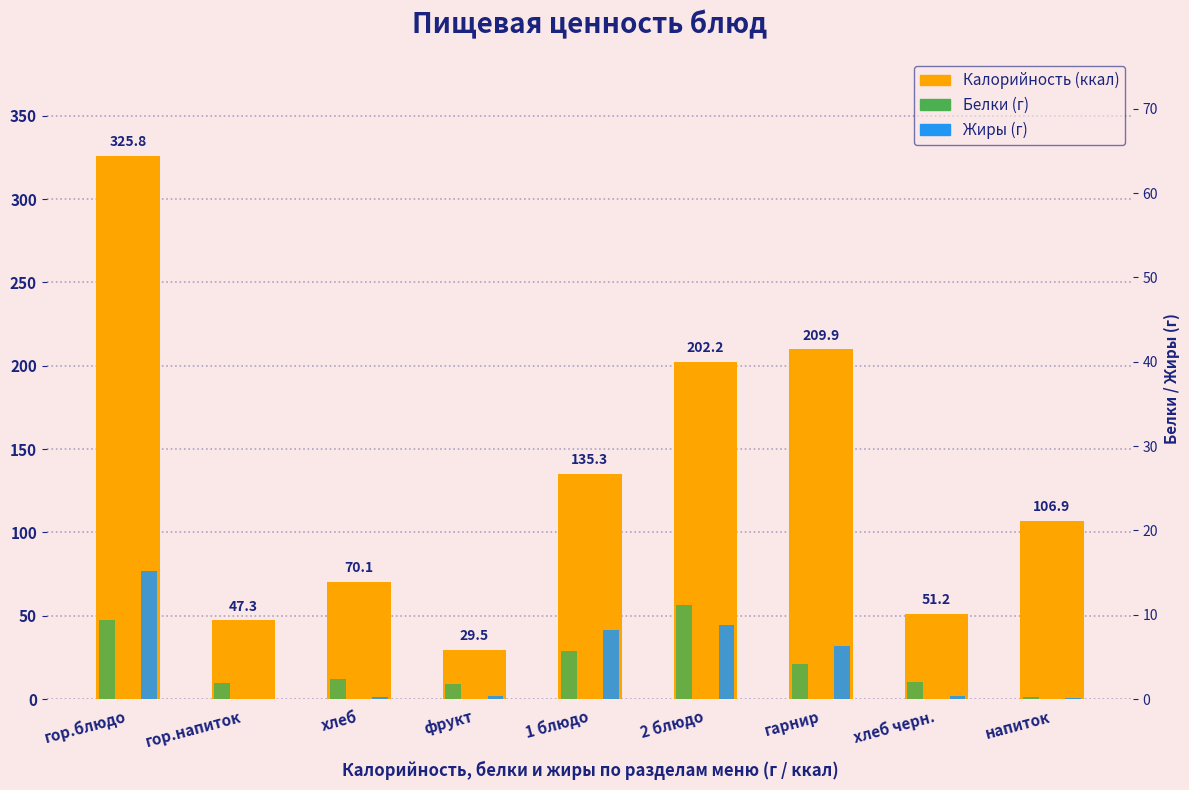

What is the total value across all series at 1 блюдо?

149.1